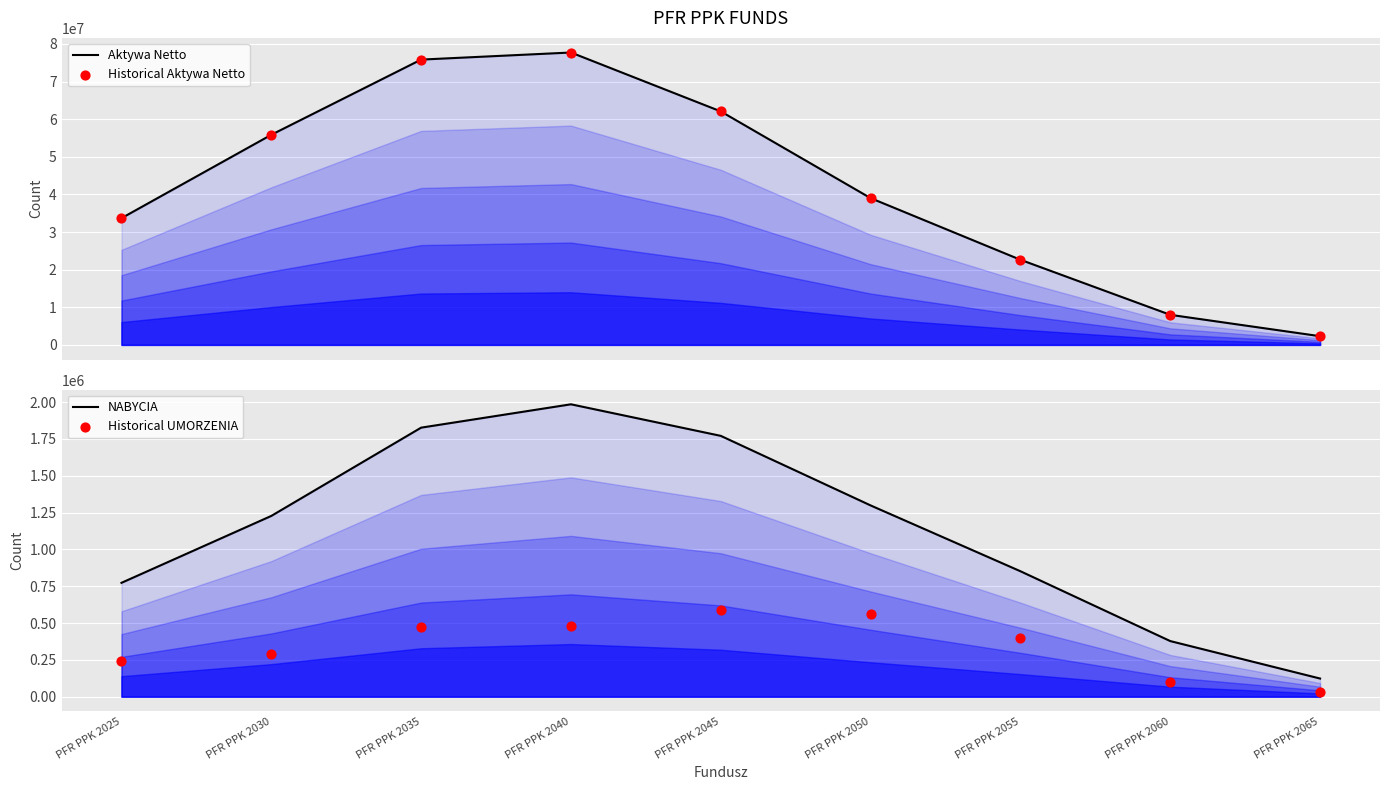

Which series has the largest total across all categories?

Aktywa Netto